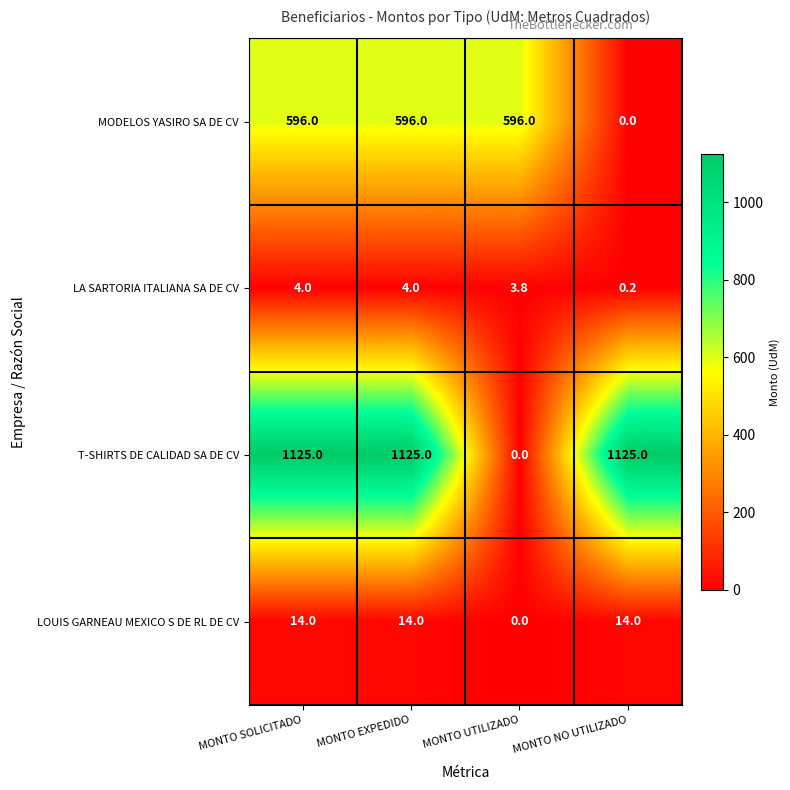

Reading right to left, transcribe all the data shown in this chart.

MODELOS YASIRO SA DE CV: 0.0	596.0	596.0	596.0
LA SARTORIA ITALIANA SA DE CV: 0.2	3.8	4.0	4.0
T-SHIRTS DE CALIDAD SA DE CV: 1125.0	0.0	1125.0	1125.0
LOUIS GARNEAU MEXICO S DE RL DE CV: 14.0	0.0	14.0	14.0